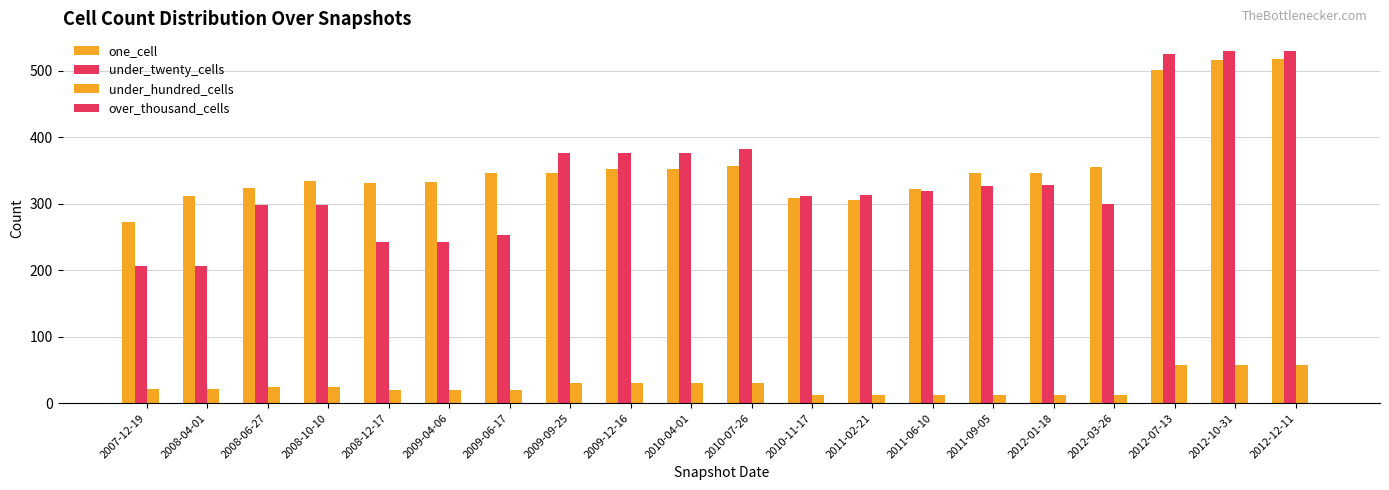

At which label does one_cell first exceed 347?

2009-12-16